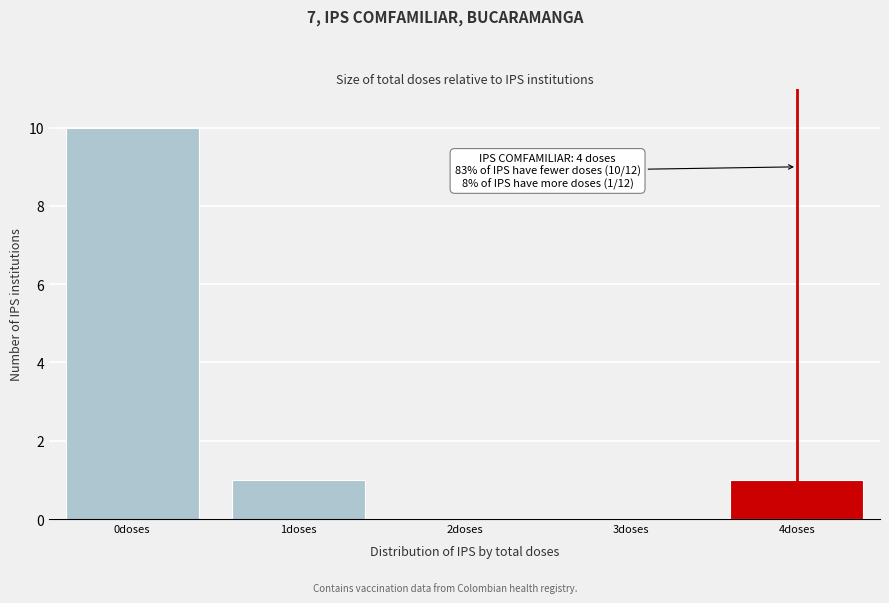

Over which range of the x-axis is the bar tallest?

-0.5 to 0.5